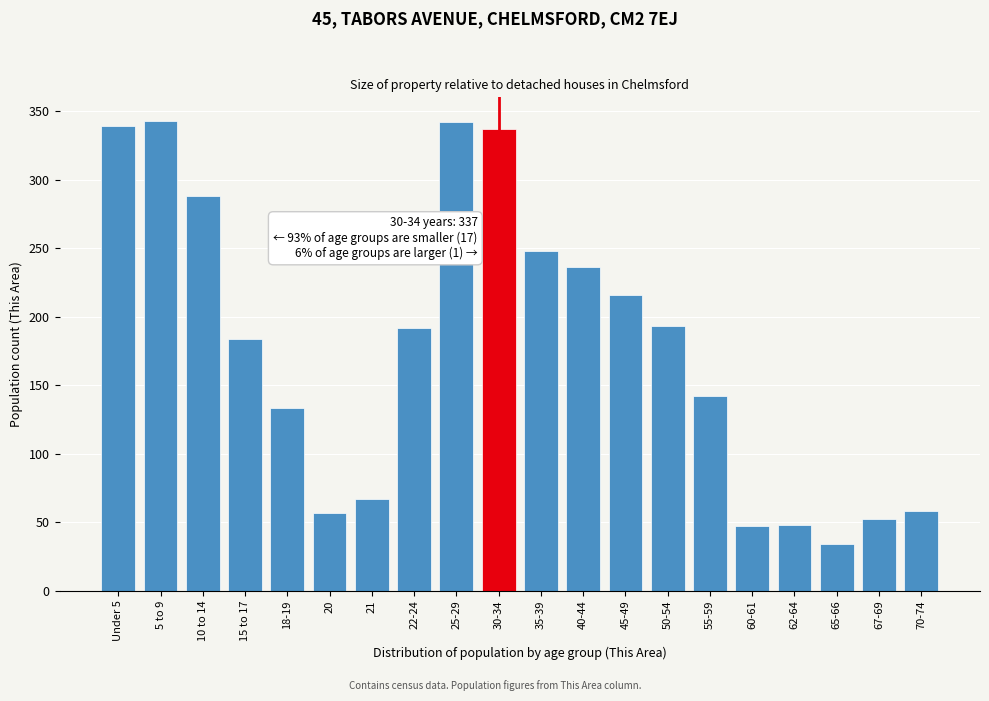

The chart shows a value of 288 at 10 to 14. True or false?

True